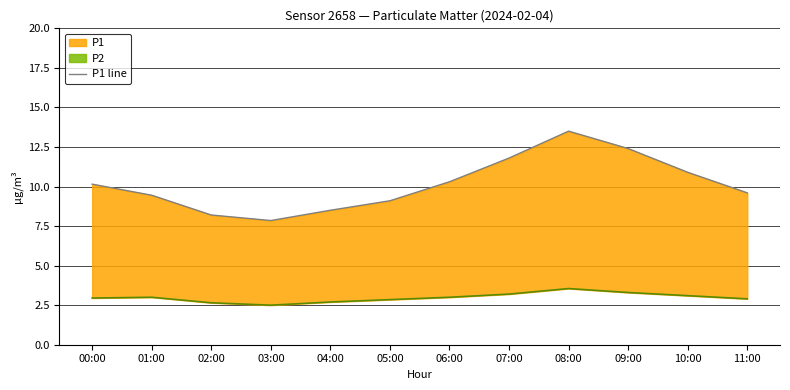

What is the difference between the second highest and second lowest values?

4.2